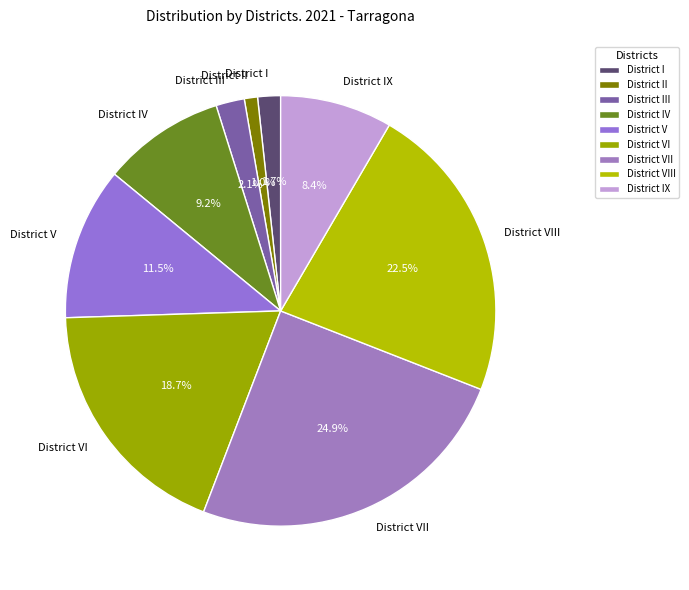

To the nearest percent, what is the average slice percentage?

11%